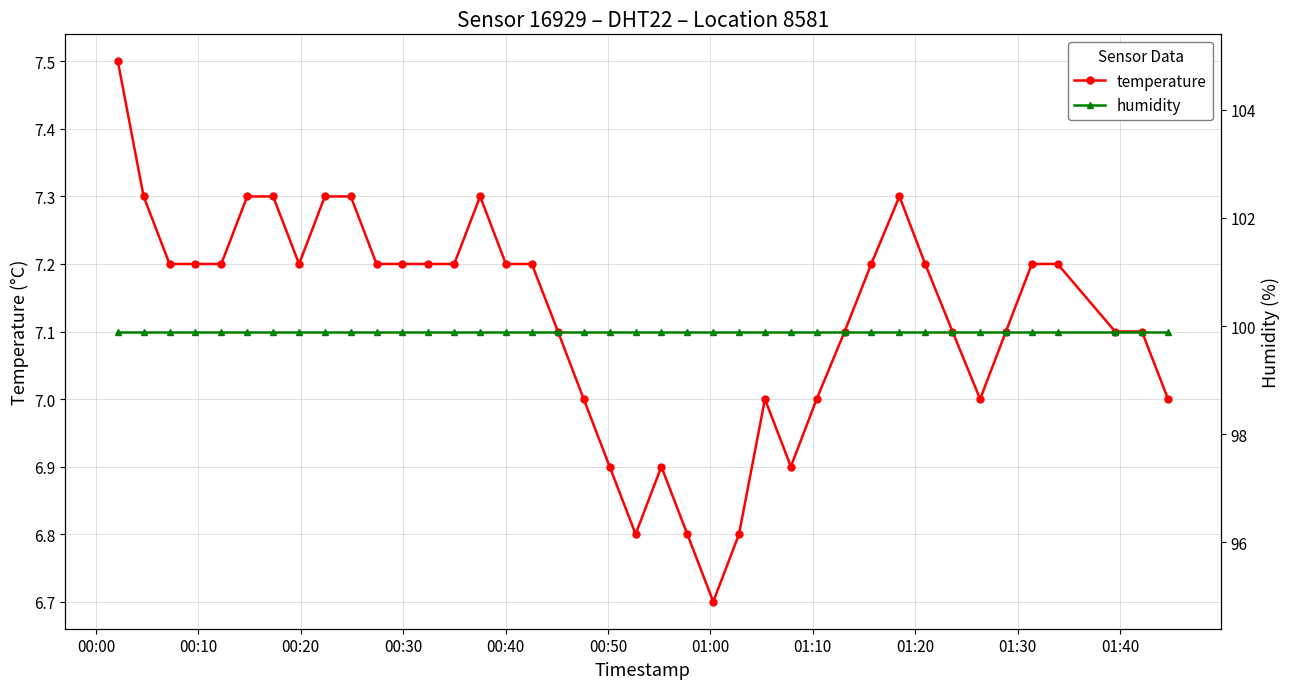

What is the highest value of the humidity series?

99.9